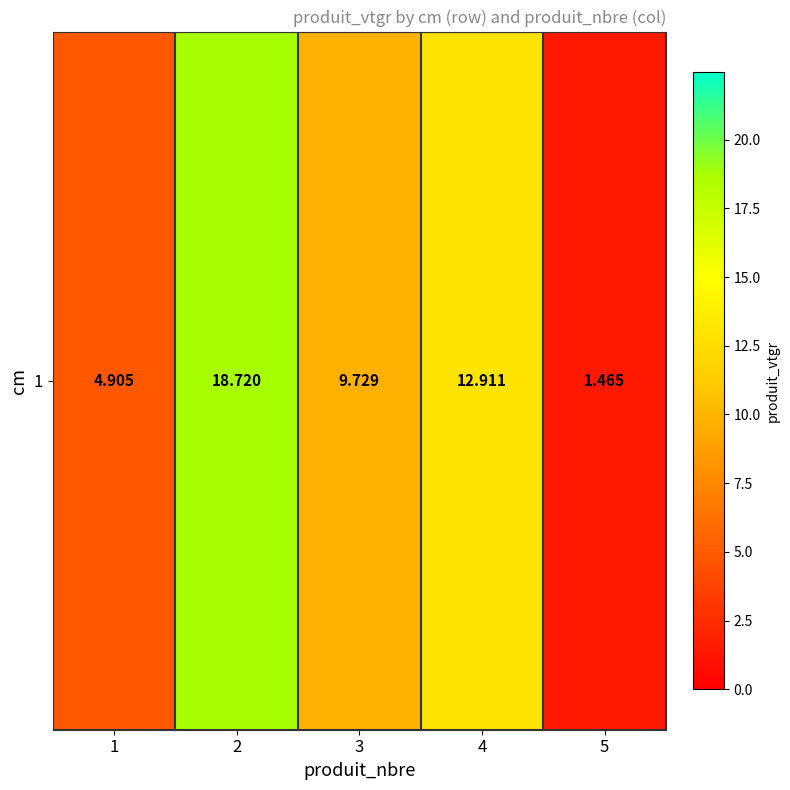

Rank the categories by value from highest to lowest.

2, 4, 3, 1, 5